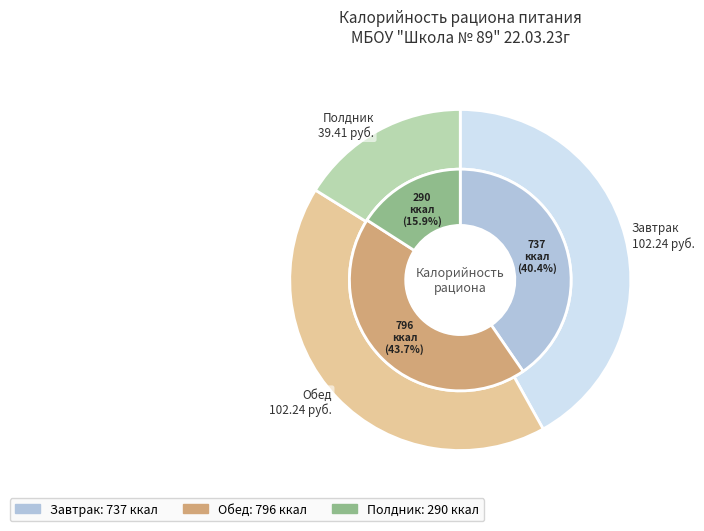

To the nearest percent, what is the average slice percentage?

33%